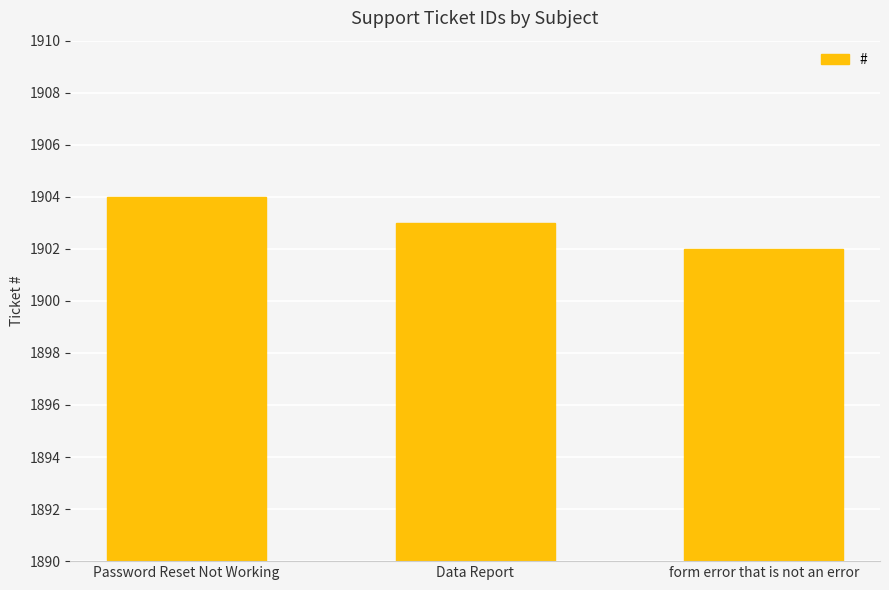

What is the minimum value shown in the chart?

1902